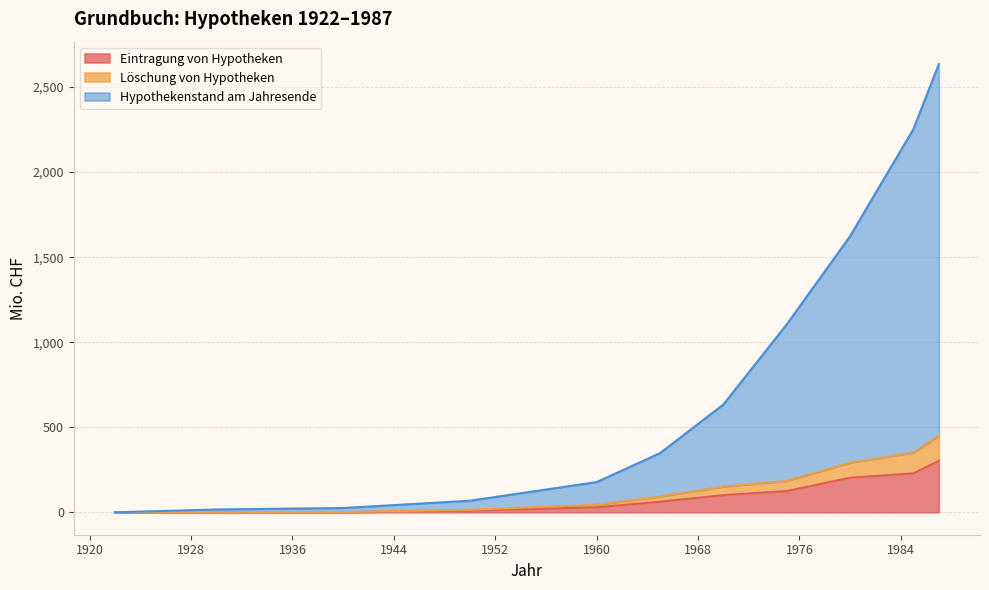

At which category does Eintragung von Hypotheken reach its first local valley?

1940